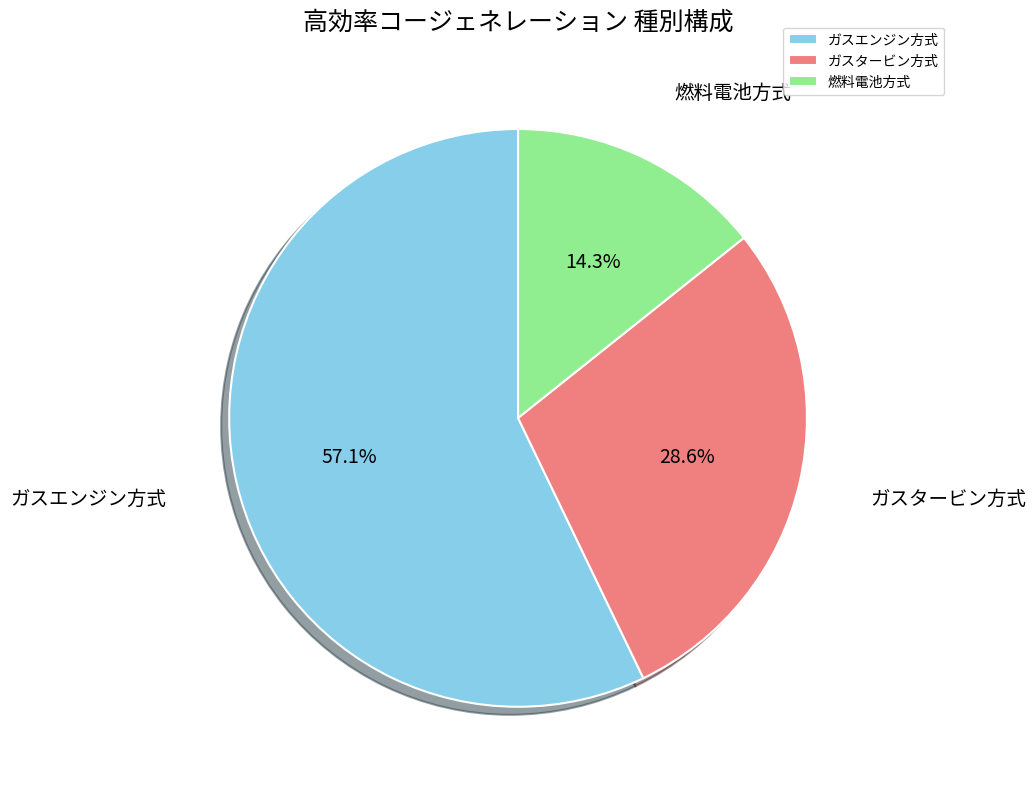

Rank the categories by value from highest to lowest.

ガスエンジン方式, ガスタービン方式, 燃料電池方式